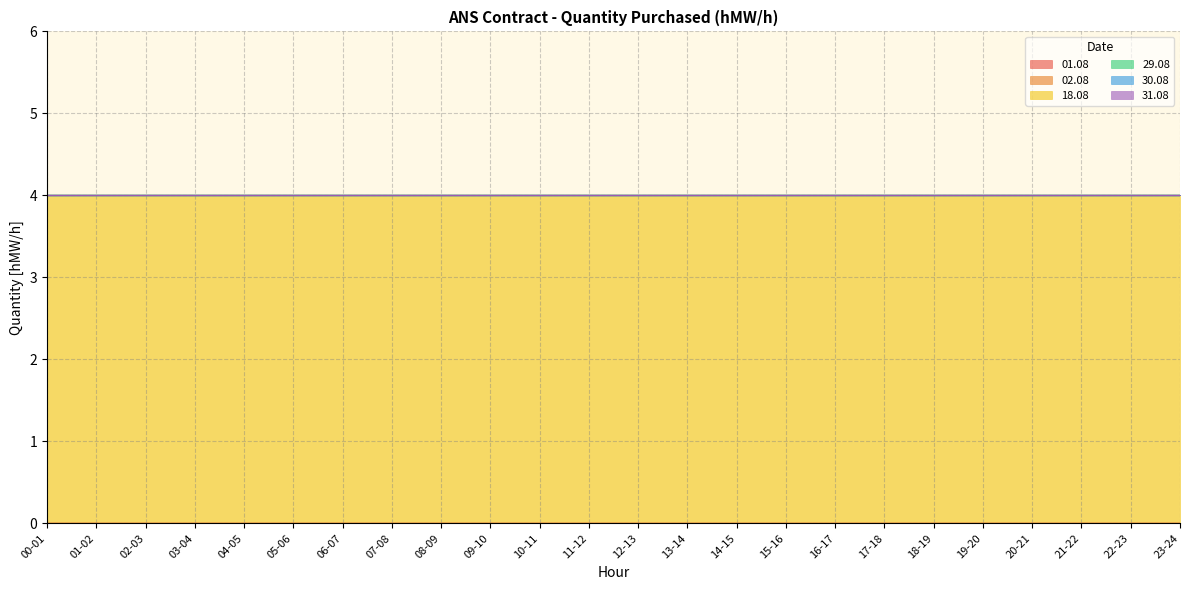

Does the chart have visible grid lines?

Yes